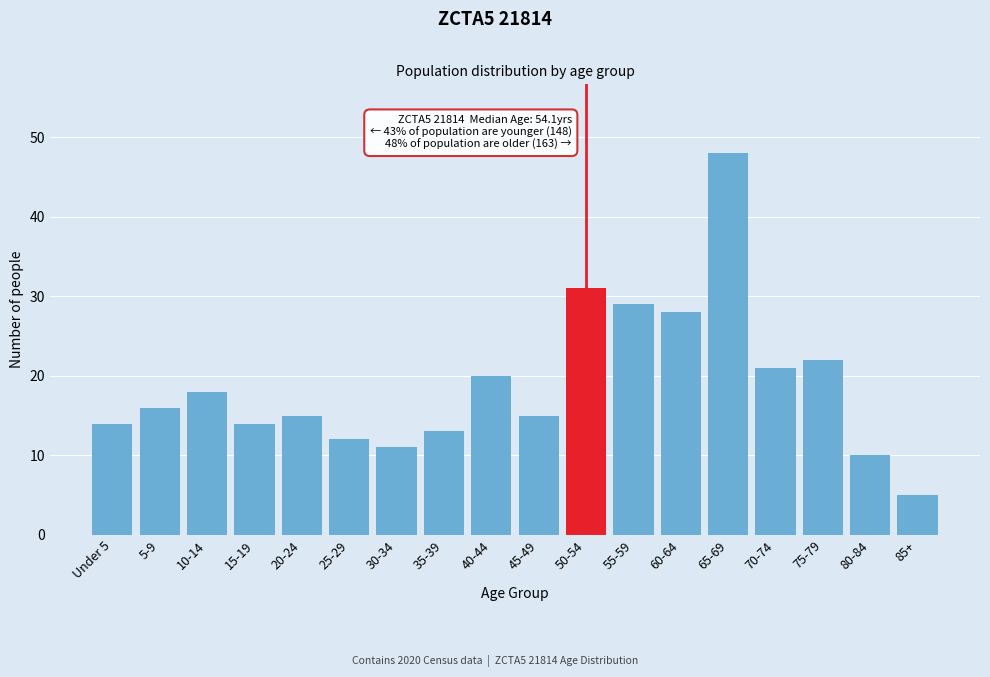

Reading left to right, extract all data points from this chart.

Under 5=14	5-9=16	10-14=18	15-19=14	20-24=15	25-29=12	30-34=11	35-39=13	40-44=20	45-49=15	50-54=31	55-59=29	60-64=28	65-69=48	70-74=21	75-79=22	80-84=10	85+=5